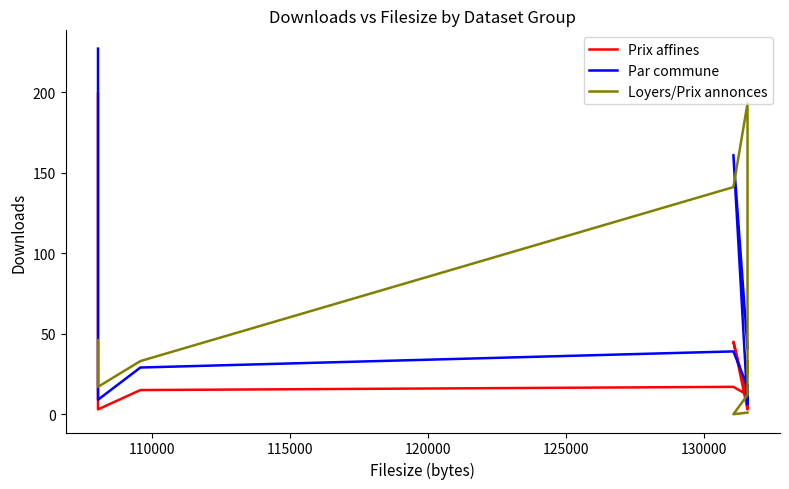

The Prix affines series shows 14 at 9. True or false?

False